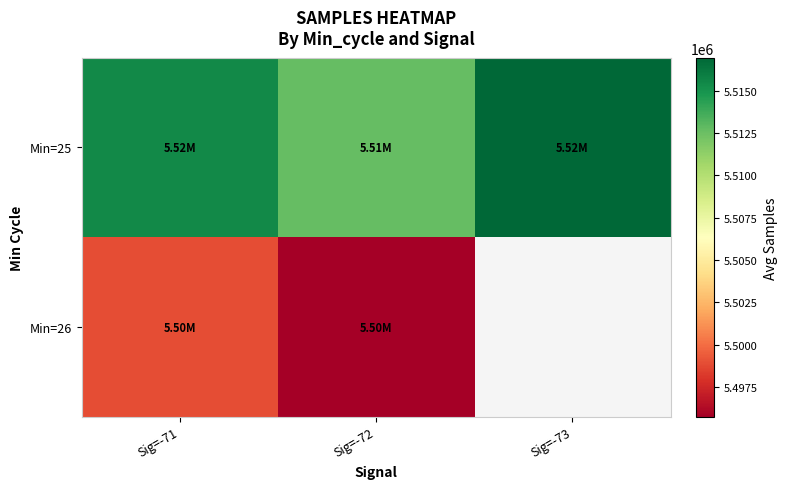

True or false: Min=26 has a value of 2435214.0 at Sig=-71.

False